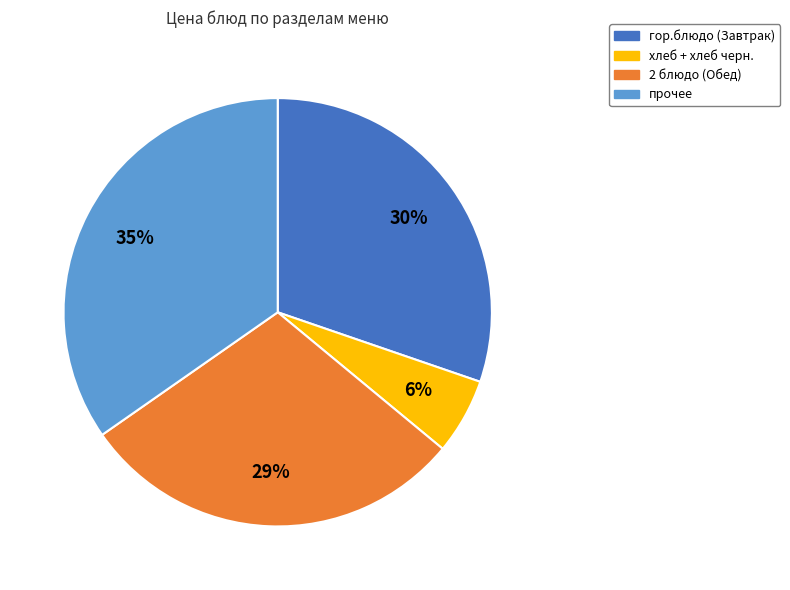

Is the sum of 2 блюдо (Обед) and прочее greater than half?

Yes